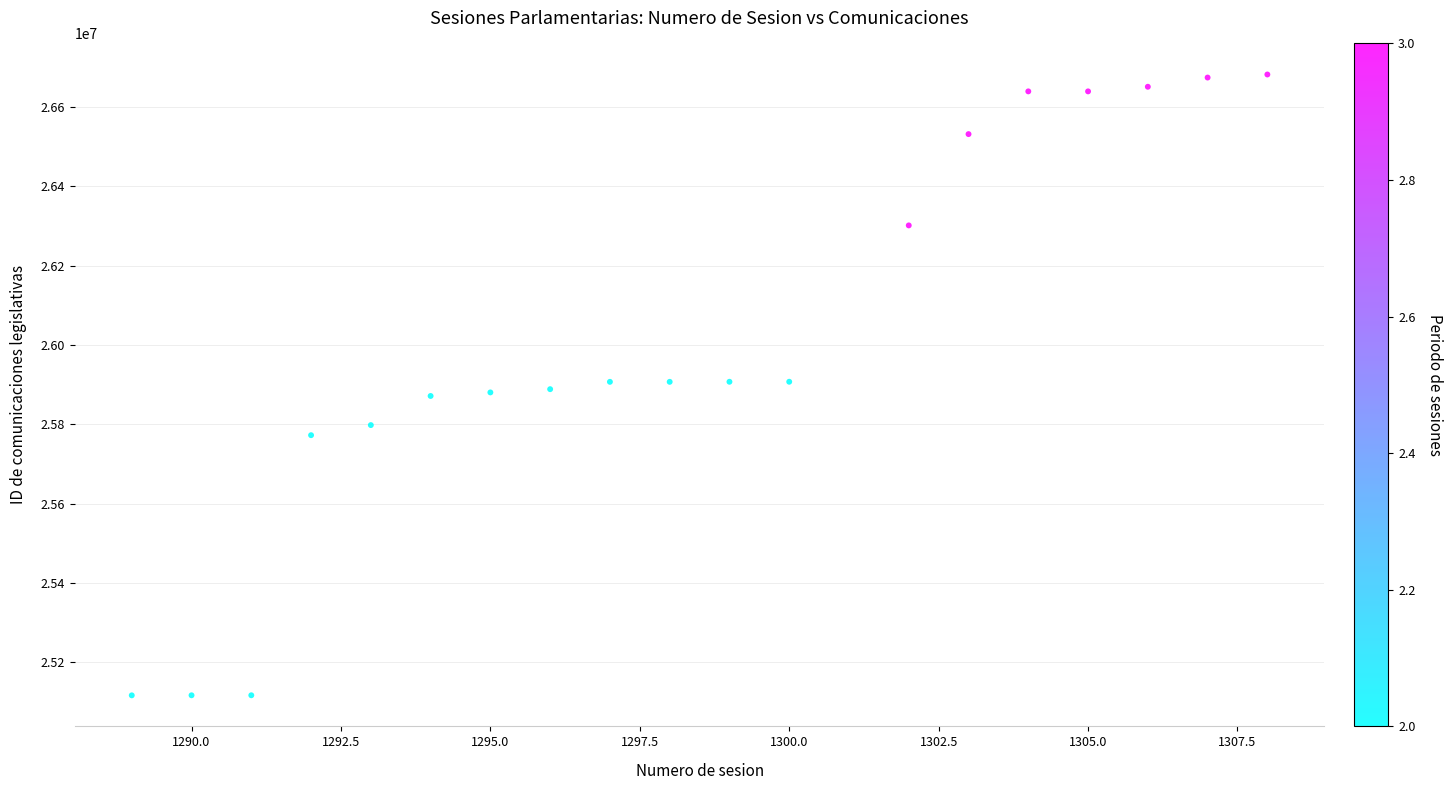

What is the range of X values (max minus min)?

19